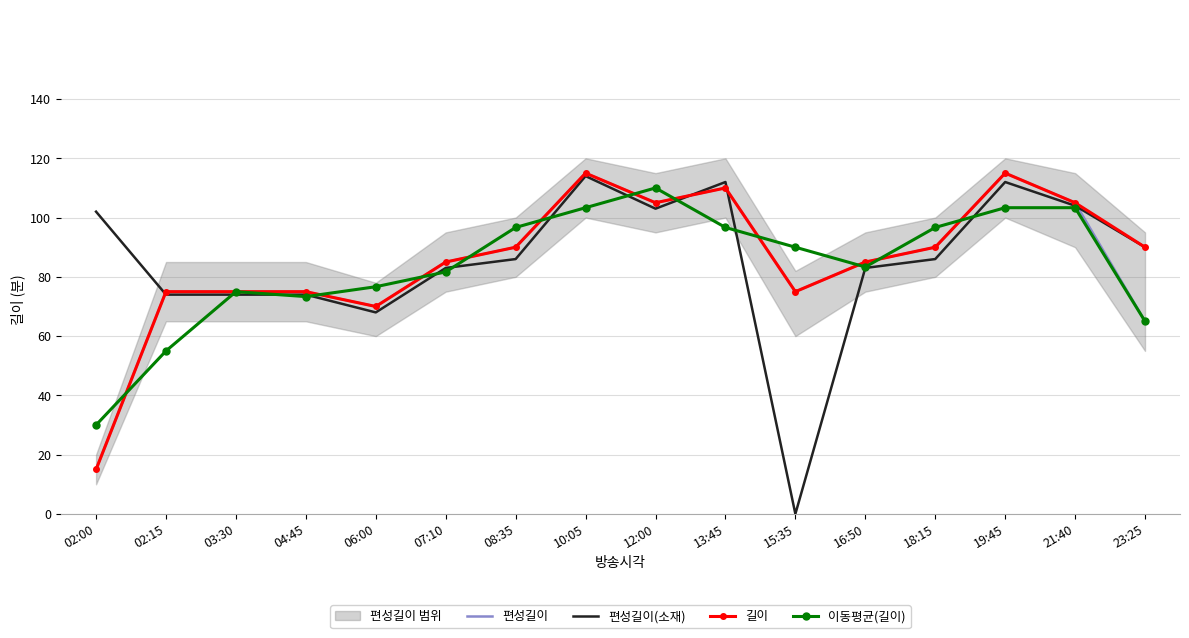

Between 03:30 and 12:00, which is larger?

12:00